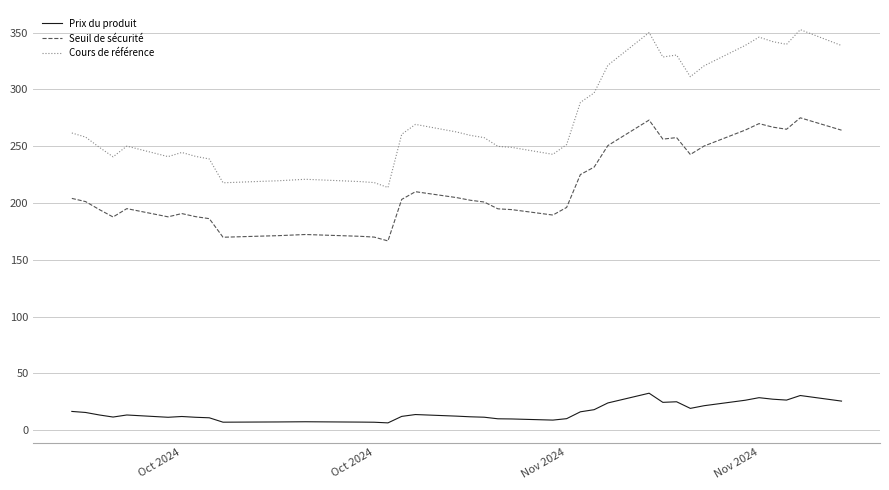

What is the difference between the maximum and minimum values in the Cours de référence series?

138.9